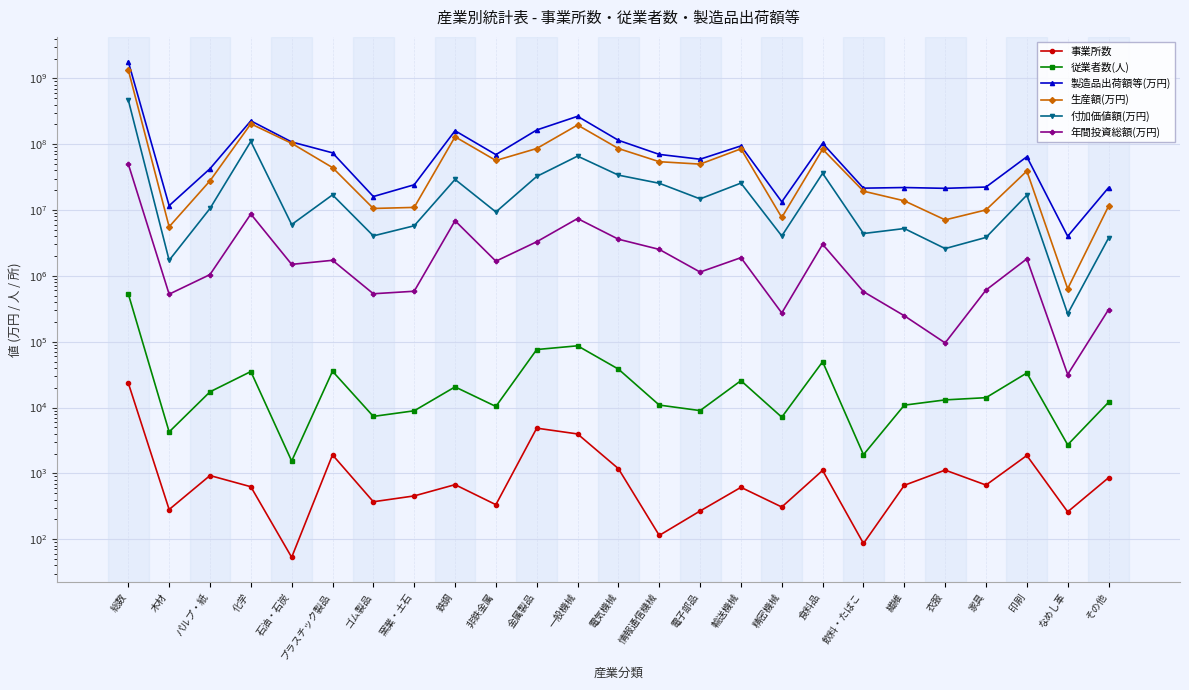

What is the total value across all series at 一般機械?

534949936